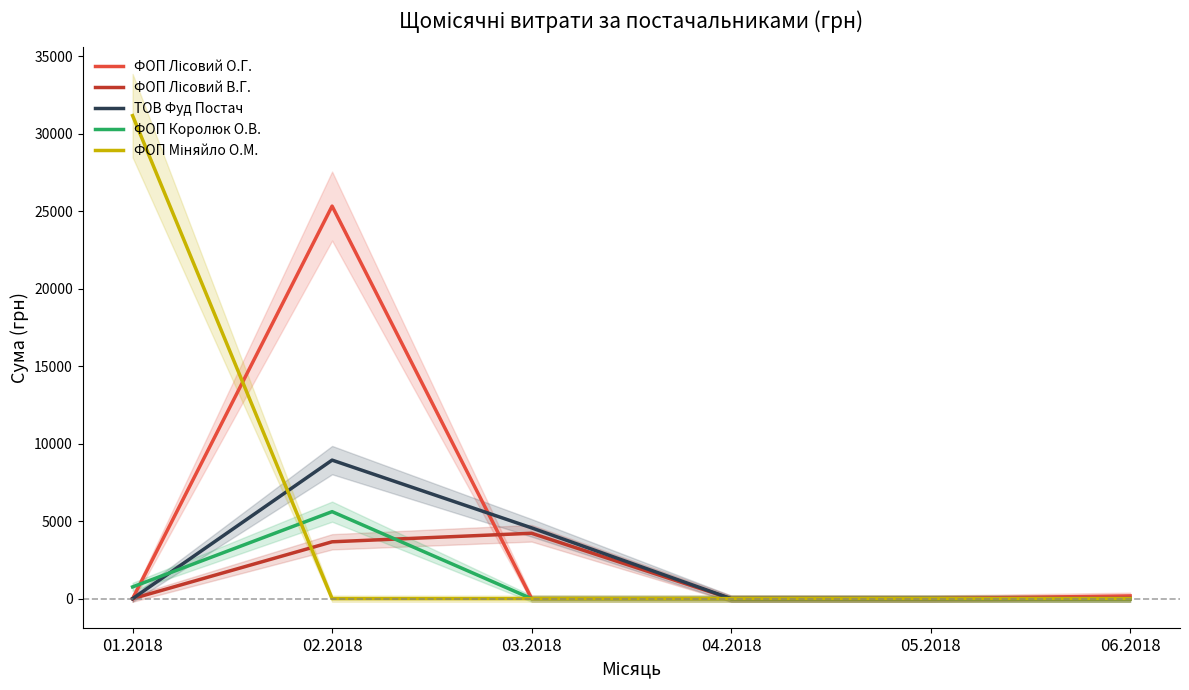

How many times do ТОВ Фуд Постач and ФОП Лісовий О.Г. cross each other?

1